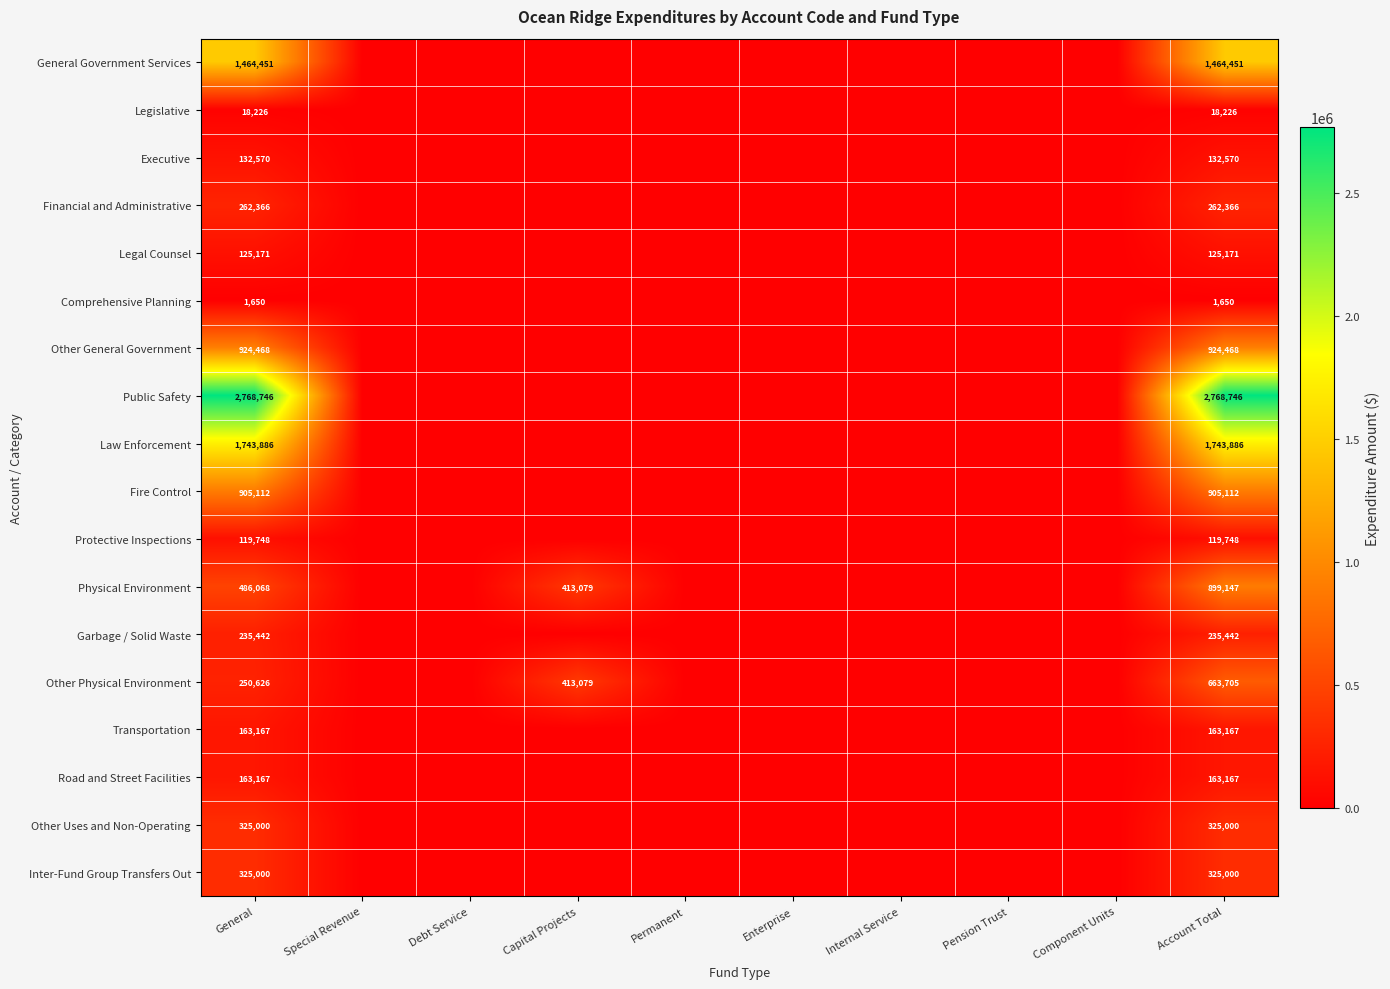

Is the value of Financial and Administrative at Account Total greater than the value of Inter-Fund Group Transfers Out at Account Total?

No